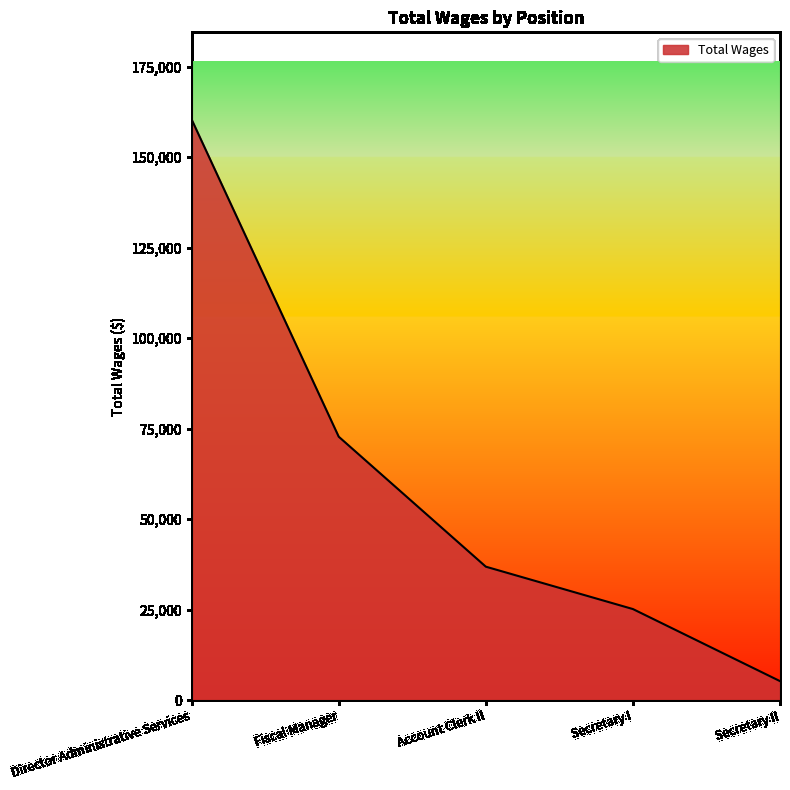

What is the ratio of the value at Secretary I to the value at Secretary II?

4.8